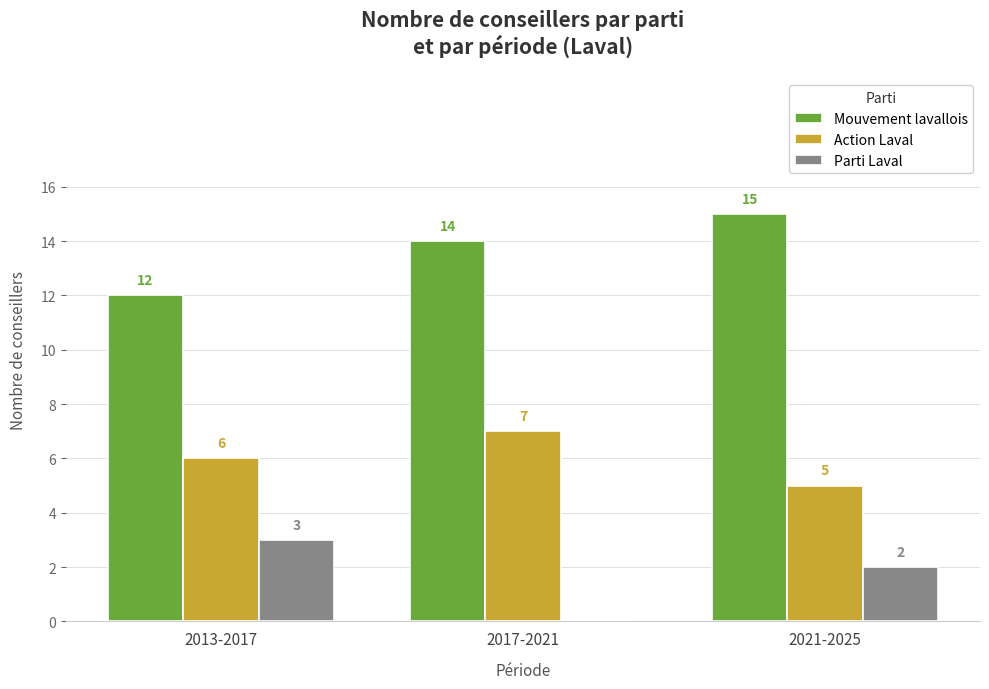

What is the approximate value of Mouvement lavallois at 2017-2021?

14